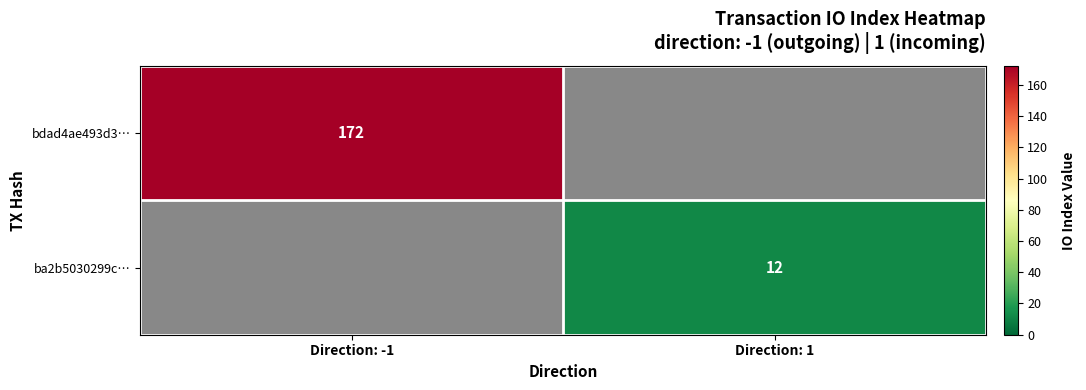

Is the value of ba2b5030299c… at Direction: 1 greater than the value of bdad4ae493d3… at Direction: -1?

No